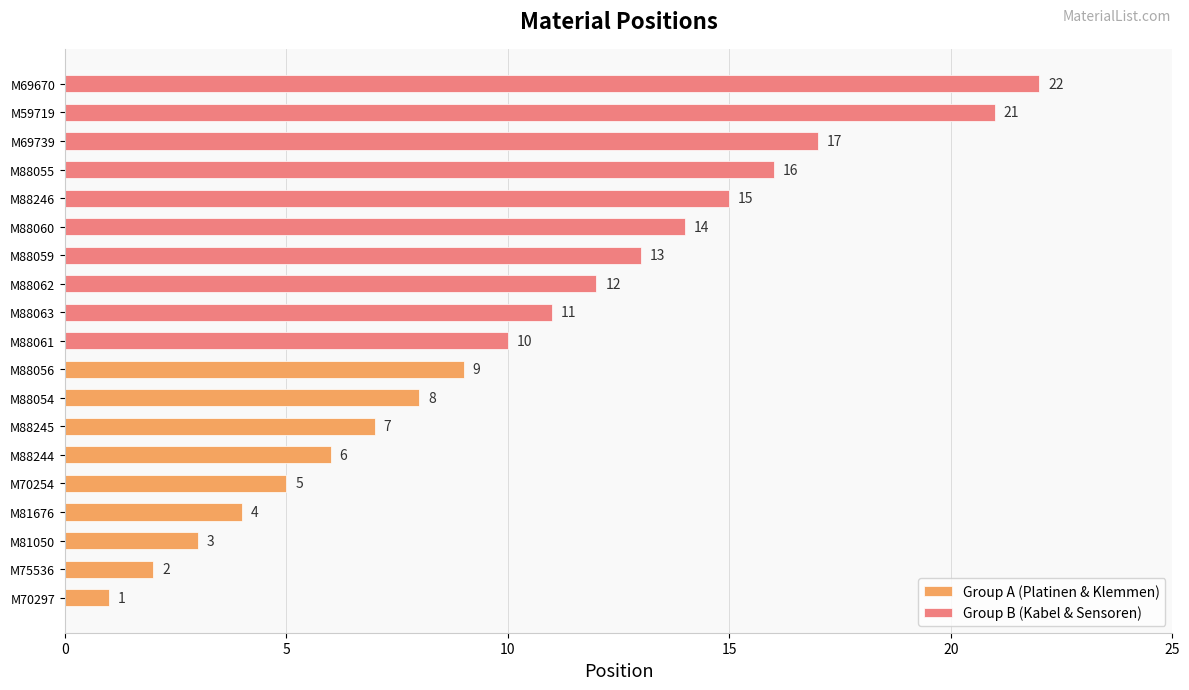

Which has a higher value, M88246 or M88244?

M88246